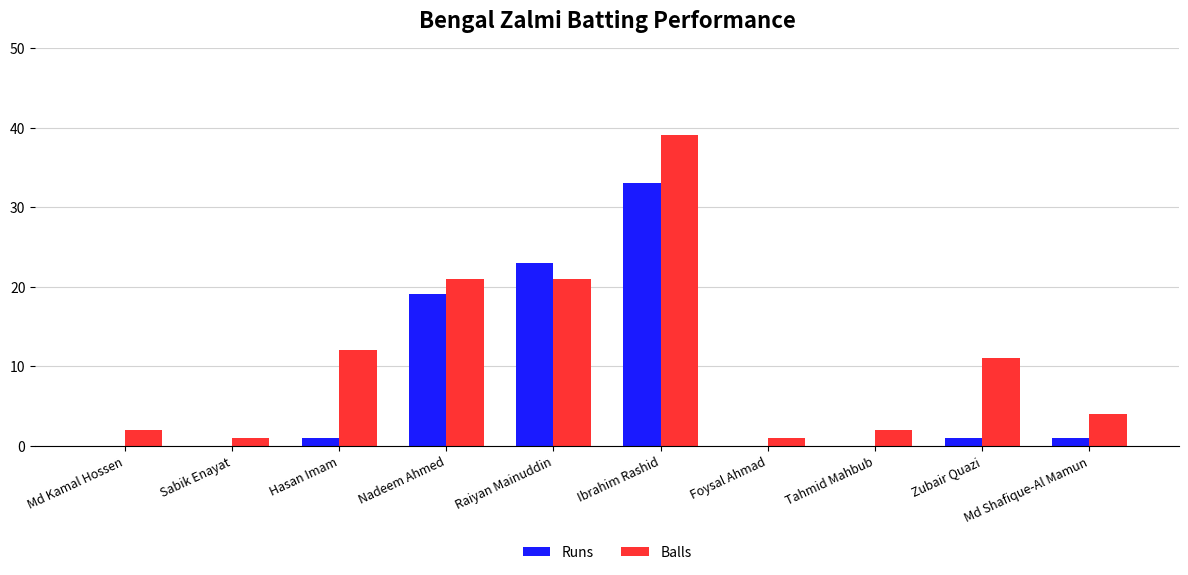

The Runs series shows 33 at Ibrahim Rashid. True or false?

True